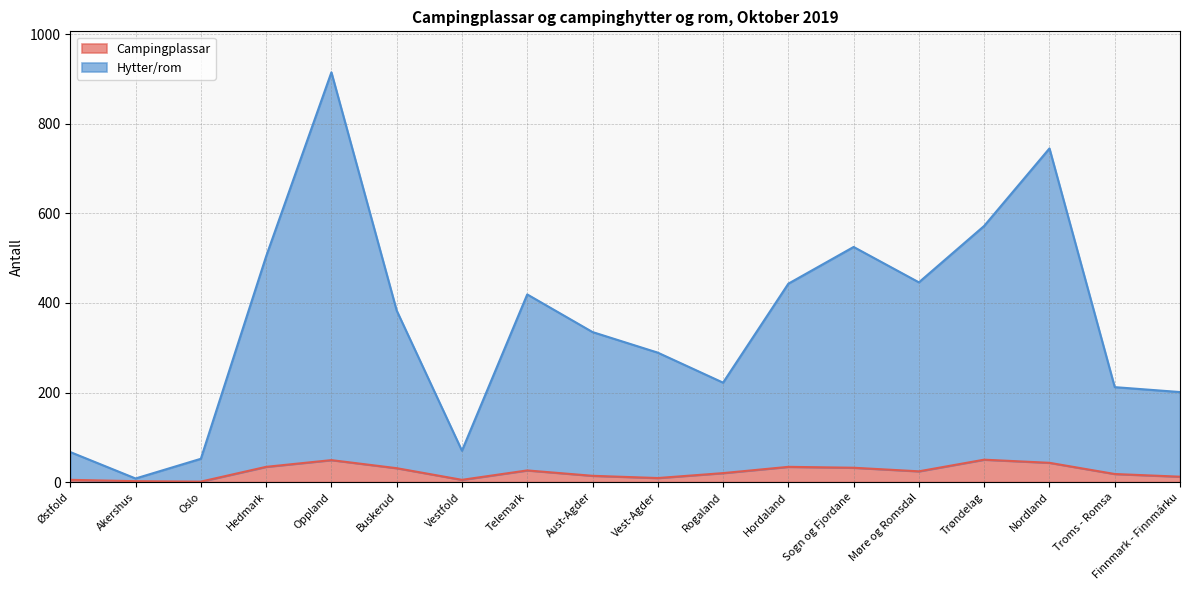

Reading right to left, transcribe all the data shown in this chart.

Campingplassar: Finnmark - Finnmárku=12	Troms - Romsa=18	Nordland=43	Trøndelag=50	Møre og Romsdal=24	Sogn og Fjordane=32	Hordaland=34	Rogaland=20	Vest-Agder=9	Aust-Agder=14	Telemark=26	Vestfold=5	Buskerud=31	Oppland=49	Hedmark=34	Oslo=1	Akershus=2	Østfold=5
Hytter/rom: Finnmark - Finnmárku=201	Troms - Romsa=212	Nordland=745	Trøndelag=572	Møre og Romsdal=446	Sogn og Fjordane=525	Hordaland=443	Rogaland=222	Vest-Agder=289	Aust-Agder=335	Telemark=419	Vestfold=70	Buskerud=383	Oppland=915	Hedmark=504	Oslo=52	Akershus=8	Østfold=67